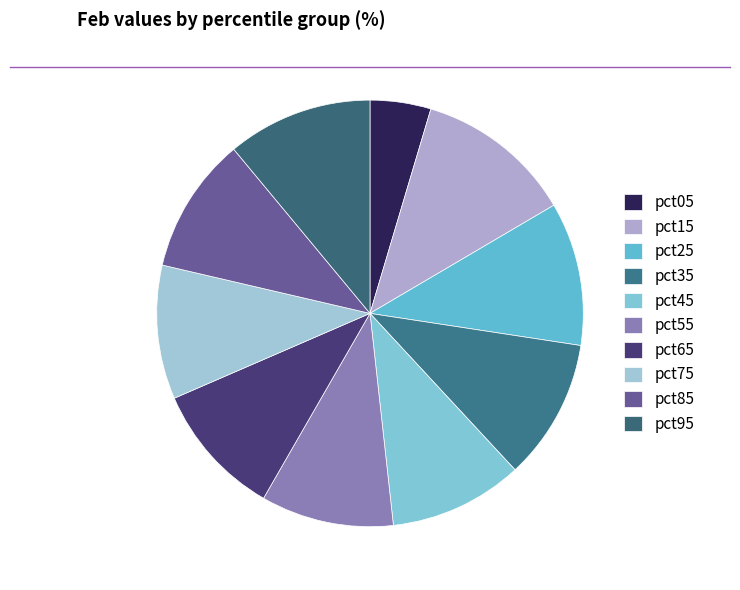

How many segments does this pie chart have?

10